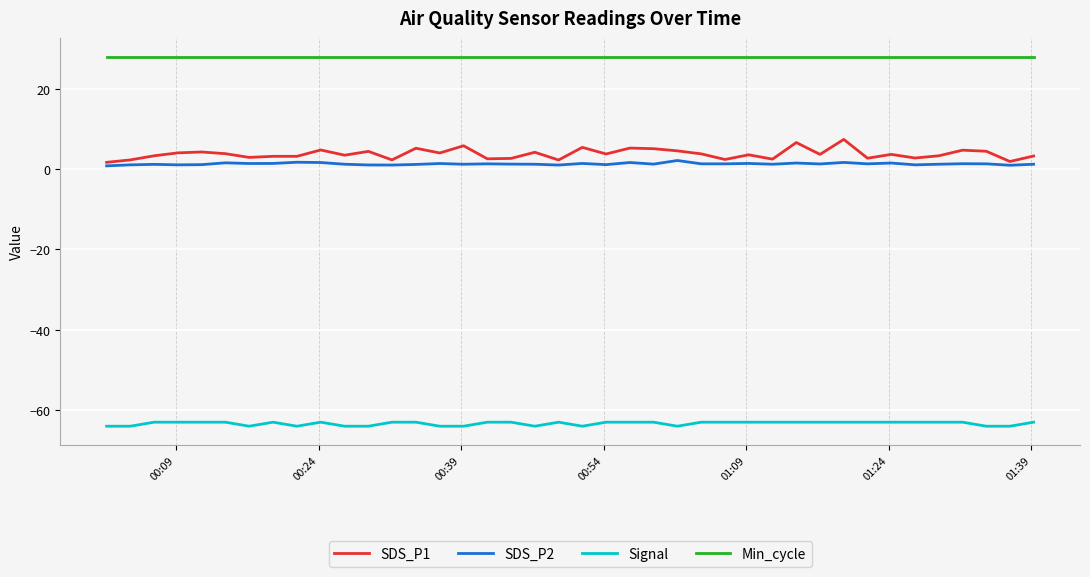

Does the chart have visible grid lines?

Yes